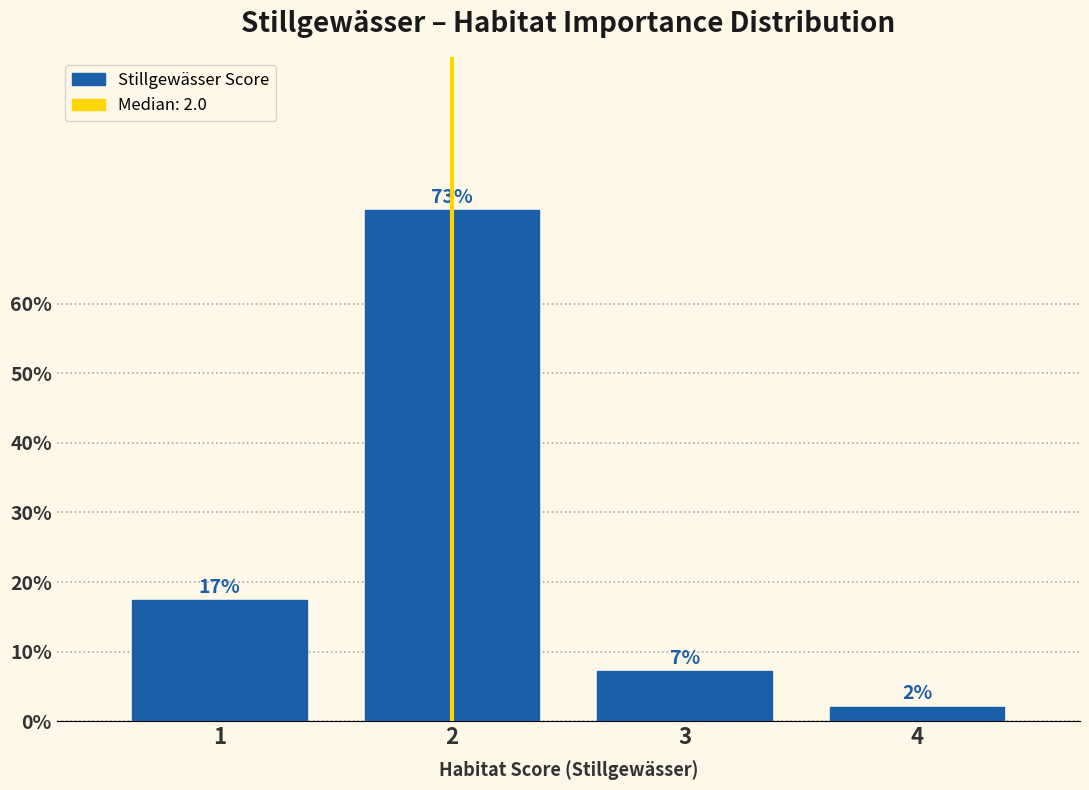

Does the chart contain any negative values?

No